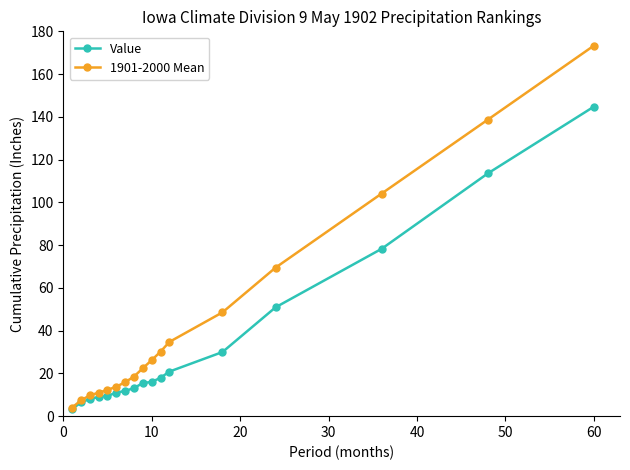

List the series in order of their peak value, lowest first.

Value, 1901-2000 Mean